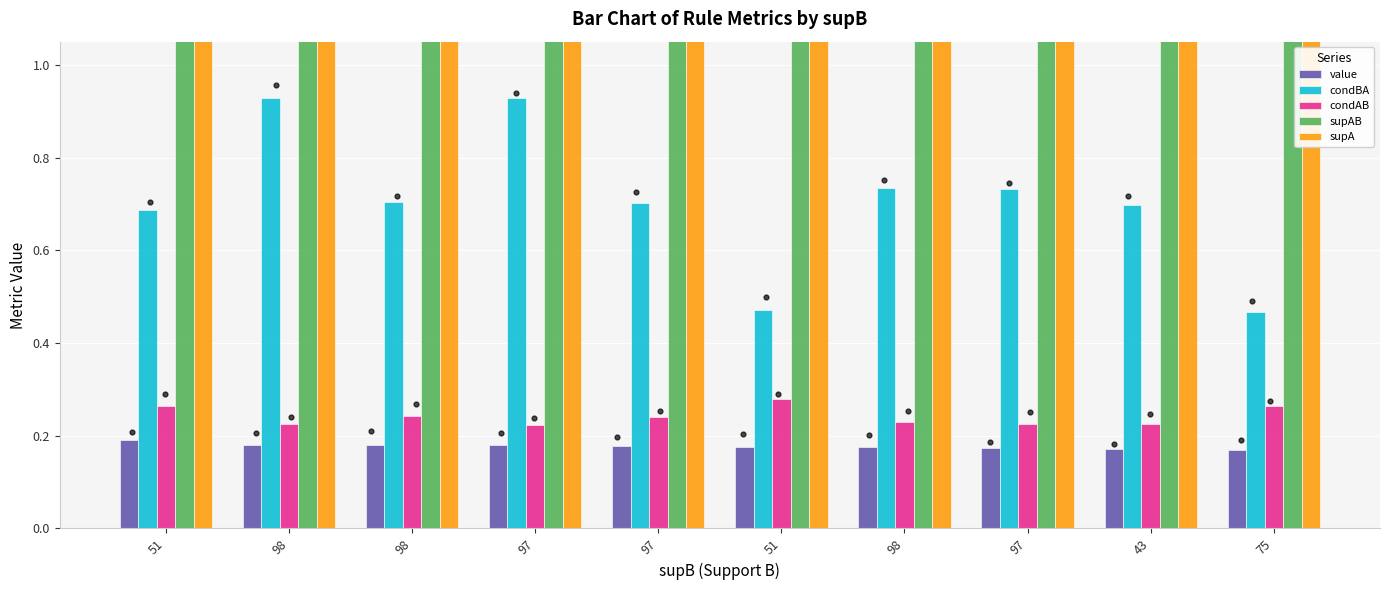

What is the total value across all series at 51?

169.1